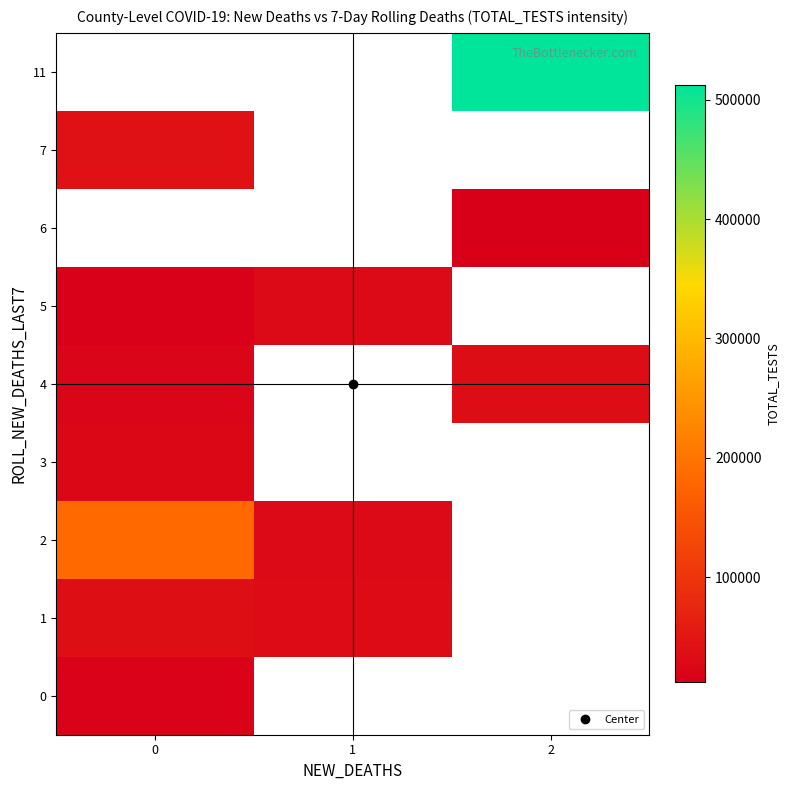

Which series has the widest spread of values?

2